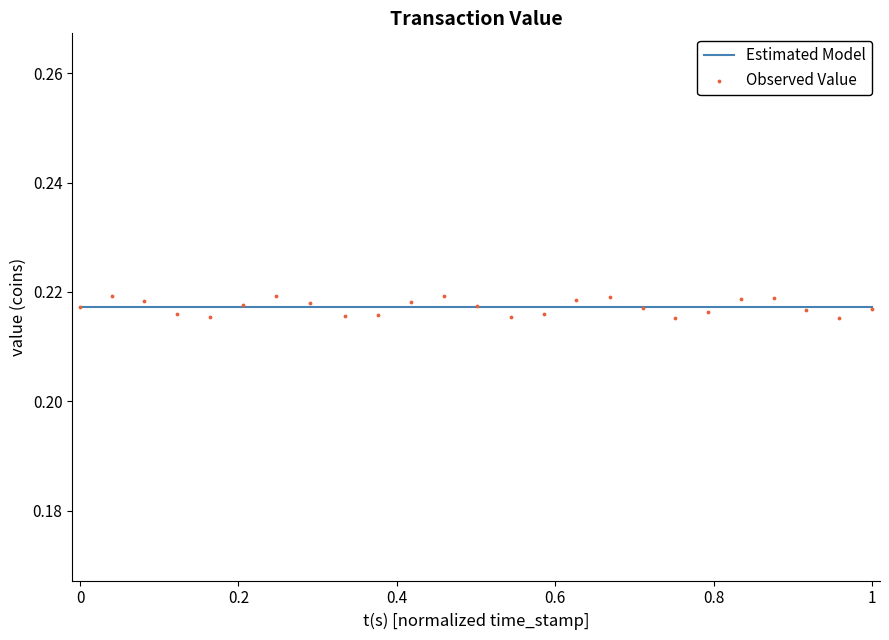

What are all the series names shown in the legend?

Estimated Model, Observed Value